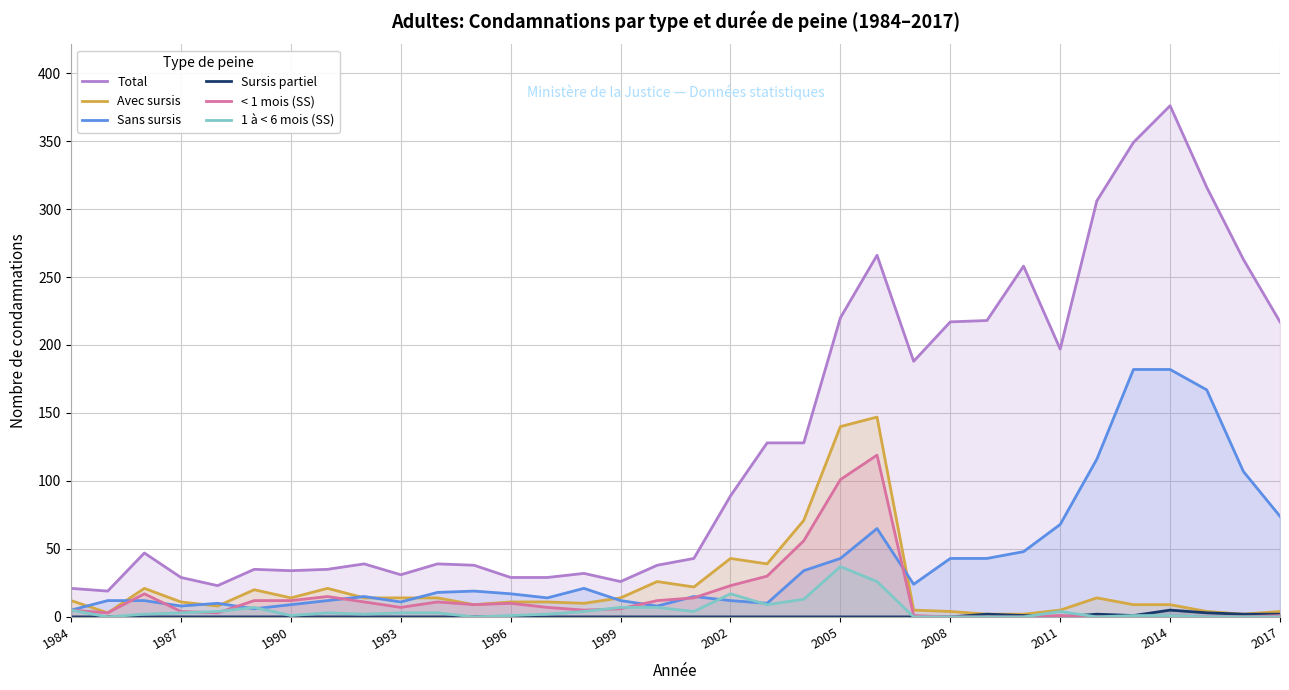

After their last crossing, which series has the higher values: 1 à < 6 mois (SS) or Sans sursis?

Sans sursis